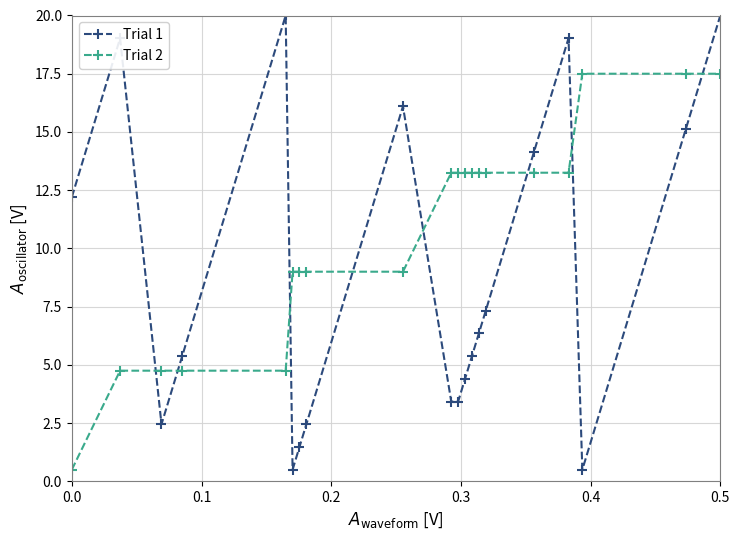

In Trial 1, how many points are higher than both neighbors (excluding endpoints)?

4